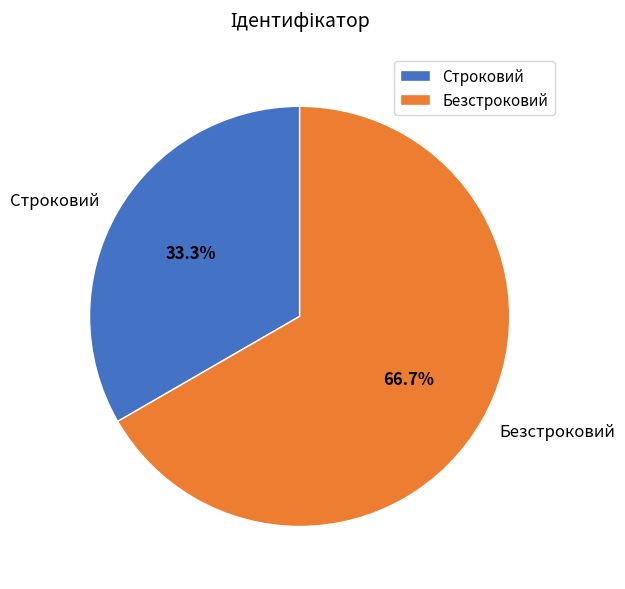

To the nearest percent, what portion does Безстроковий represent?

67%